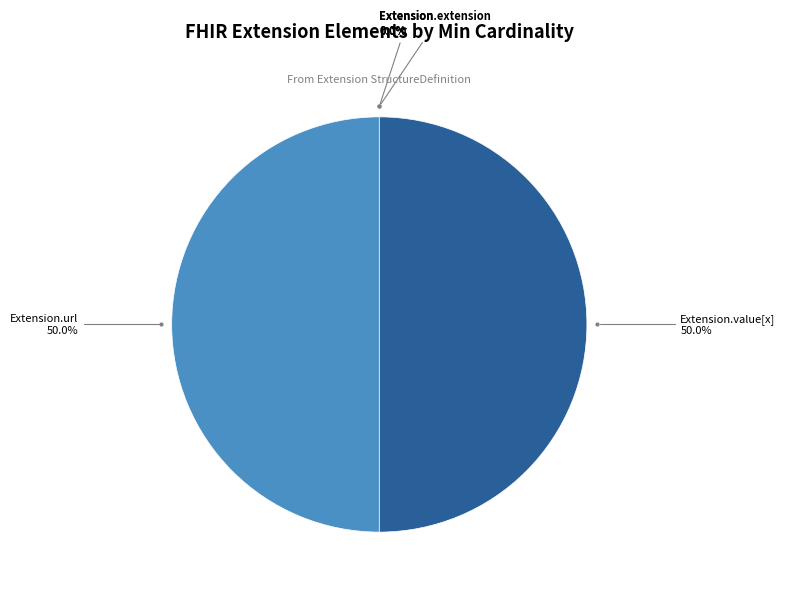

The Extension.extension slice represents 1% of the pie. True or false?

False